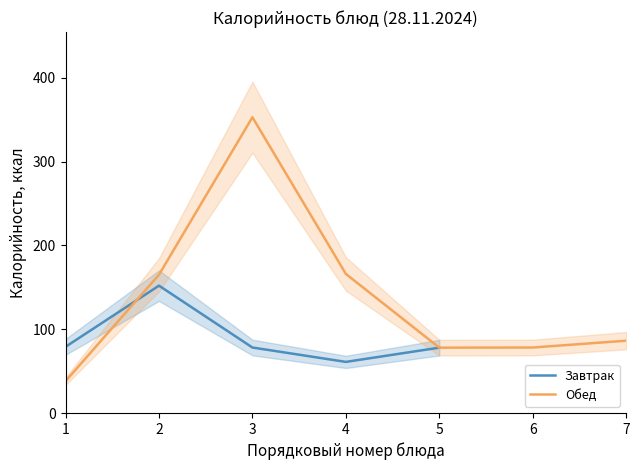

What are all the series names shown in the legend?

Завтрак, Обед